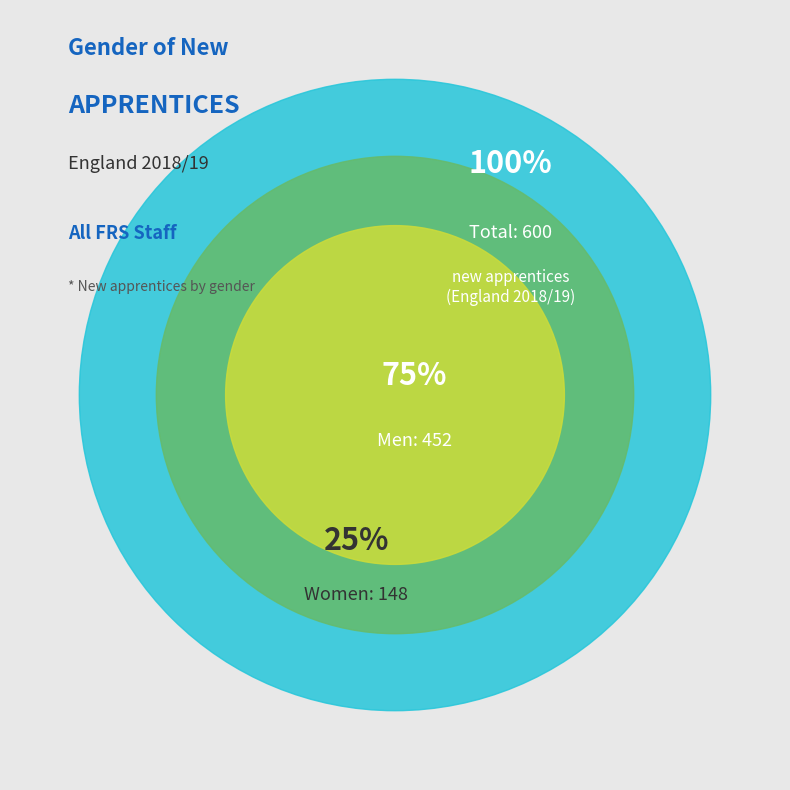

Do Men and Women together represent more than half of the pie?

Yes